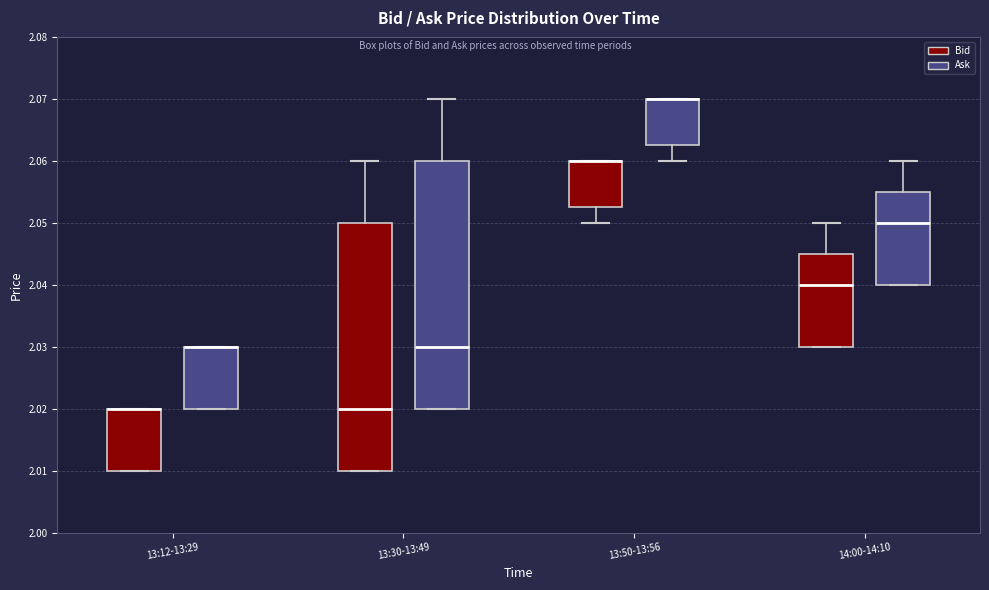

Reading left to right, read every box against the y-axis: the position of its median line, the range the box covers, and the ends of its whiskers. The values are not printed on the chart, so give them approximately, as read against the axis.

13:12-13:29 (Bid): median 2.020 (drawn on the box's upper edge), box 2.010 to 2.020, whiskers 2.010 to 2.020
13:12-13:29 (Ask): median 2.030 (drawn on the box's upper edge), box 2.020 to 2.030, whiskers 2.020 to 2.030
13:30-13:49 (Bid): median 2.020, box 2.010 to 2.050, whiskers 2.010 to 2.060
13:30-13:49 (Ask): median 2.030, box 2.020 to 2.060, whiskers 2.020 to 2.070
13:50-13:56 (Bid): median 2.060 (drawn on the box's upper edge), box 2.053 to 2.060, whiskers 2.050 to 2.060
13:50-13:56 (Ask): median 2.070 (drawn on the box's upper edge), box 2.063 to 2.070, whiskers 2.060 to 2.070
14:00-14:10 (Bid): median 2.040, box 2.030 to 2.045, whiskers 2.030 to 2.050
14:00-14:10 (Ask): median 2.050, box 2.040 to 2.055, whiskers 2.040 to 2.060